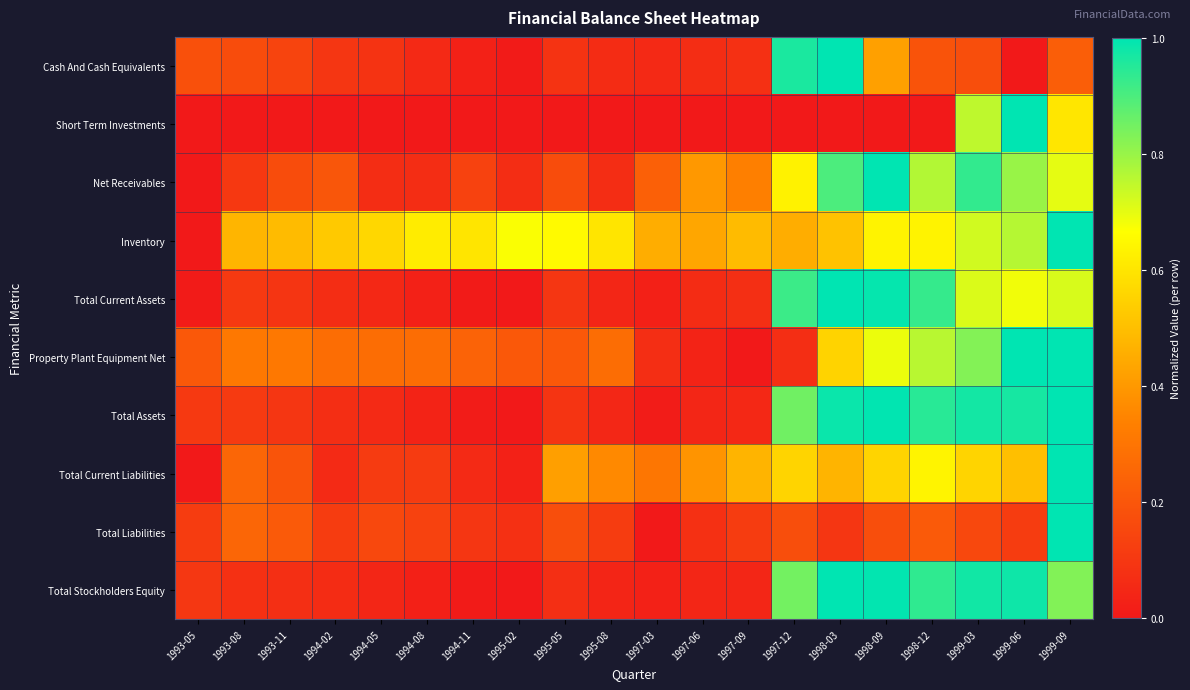

What is the total value across all series at 1994-05?

1.4